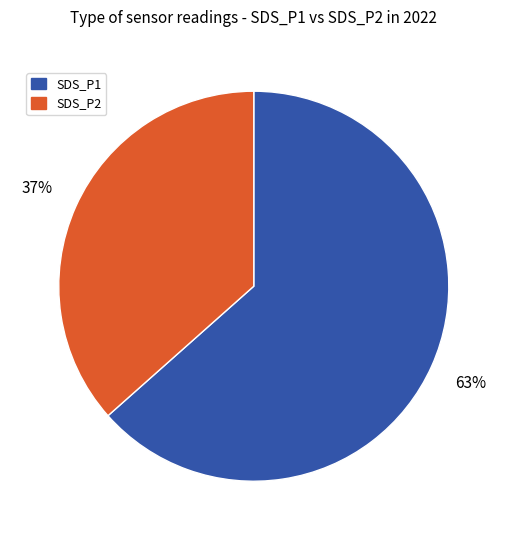

Does any single category account for the majority?

Yes